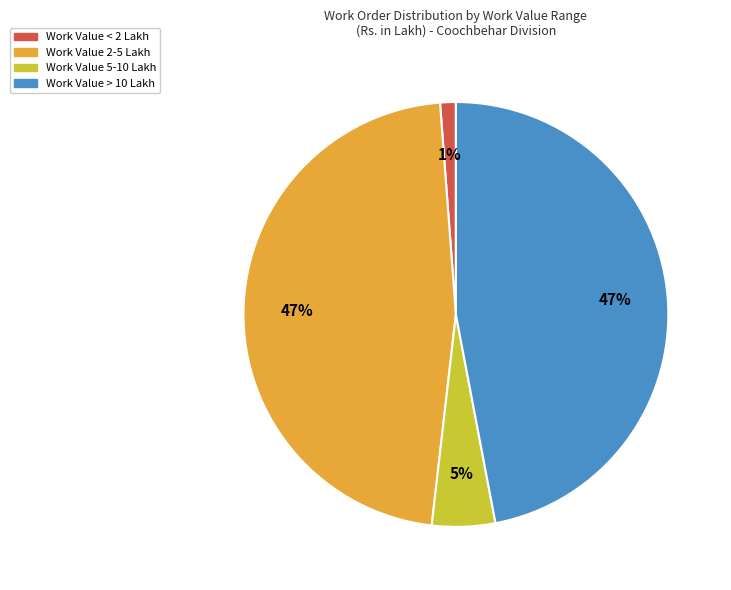

Count the number of slices in the pie.

4